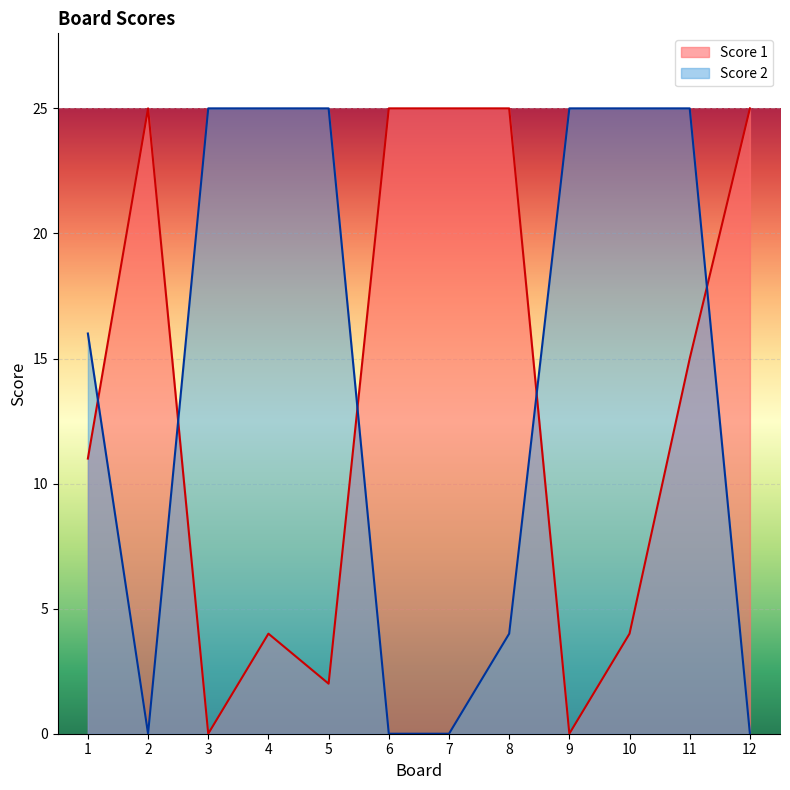

Where is the first local maximum for Score 1?

2